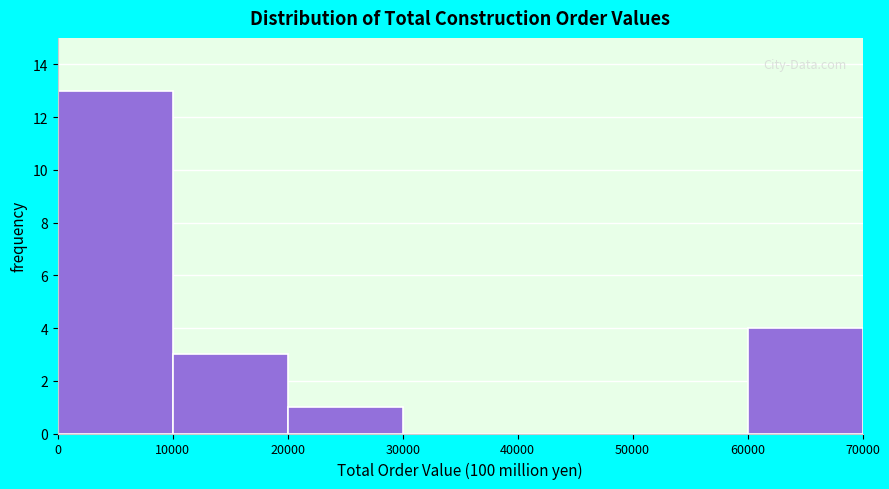

Reading left to right, transcribe this chart: for each bar, give the range it covers on the x-axis and its height. The values are not printed on the chart, so give them approximately, as read against the axis.

0 to 10000: 13
10000 to 20000: 3
20000 to 30000: 1
30000 to 40000: 0
40000 to 50000: 0
50000 to 60000: 0
60000 to 70000: 4